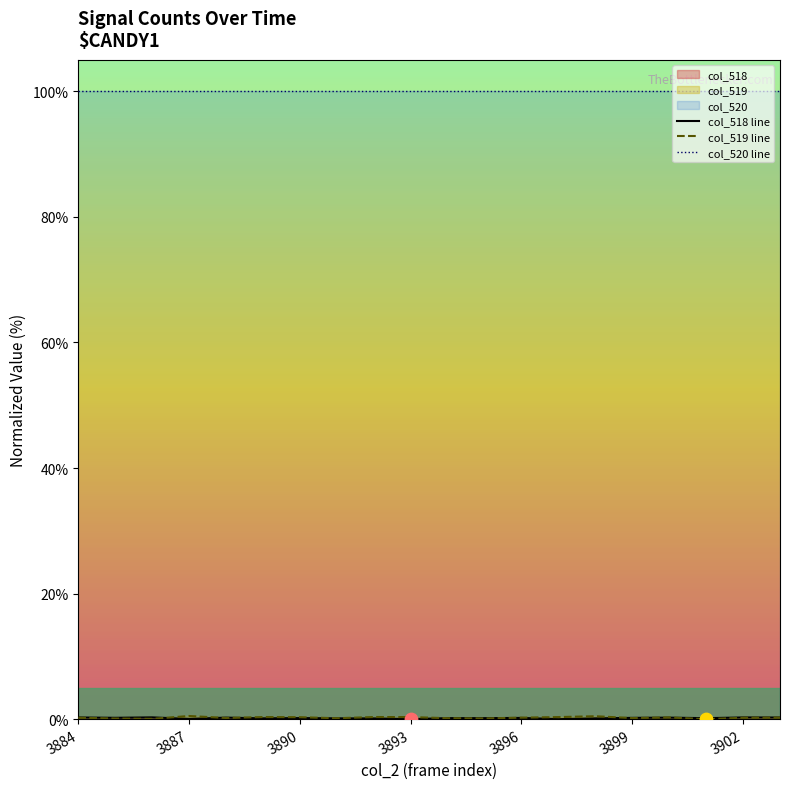

At how many categories does at least one series exceed 50?

20